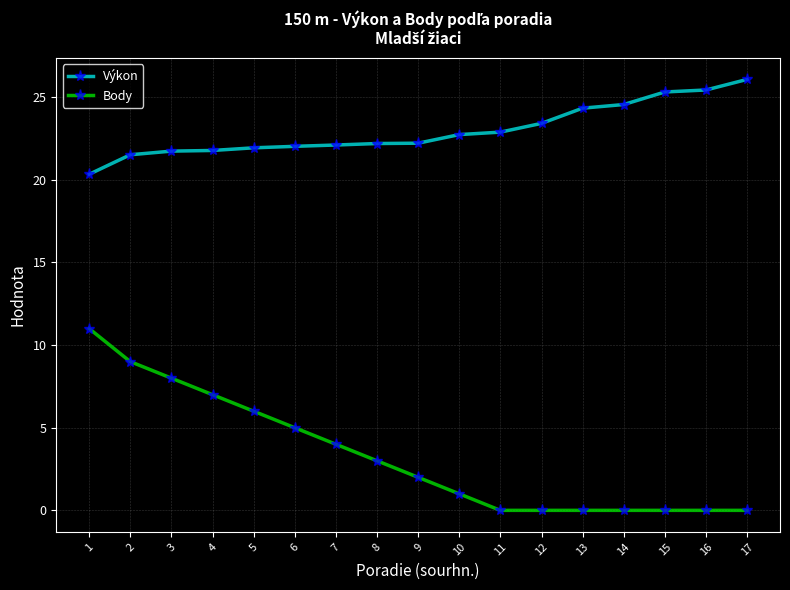

How many categories are shown in the chart?

17